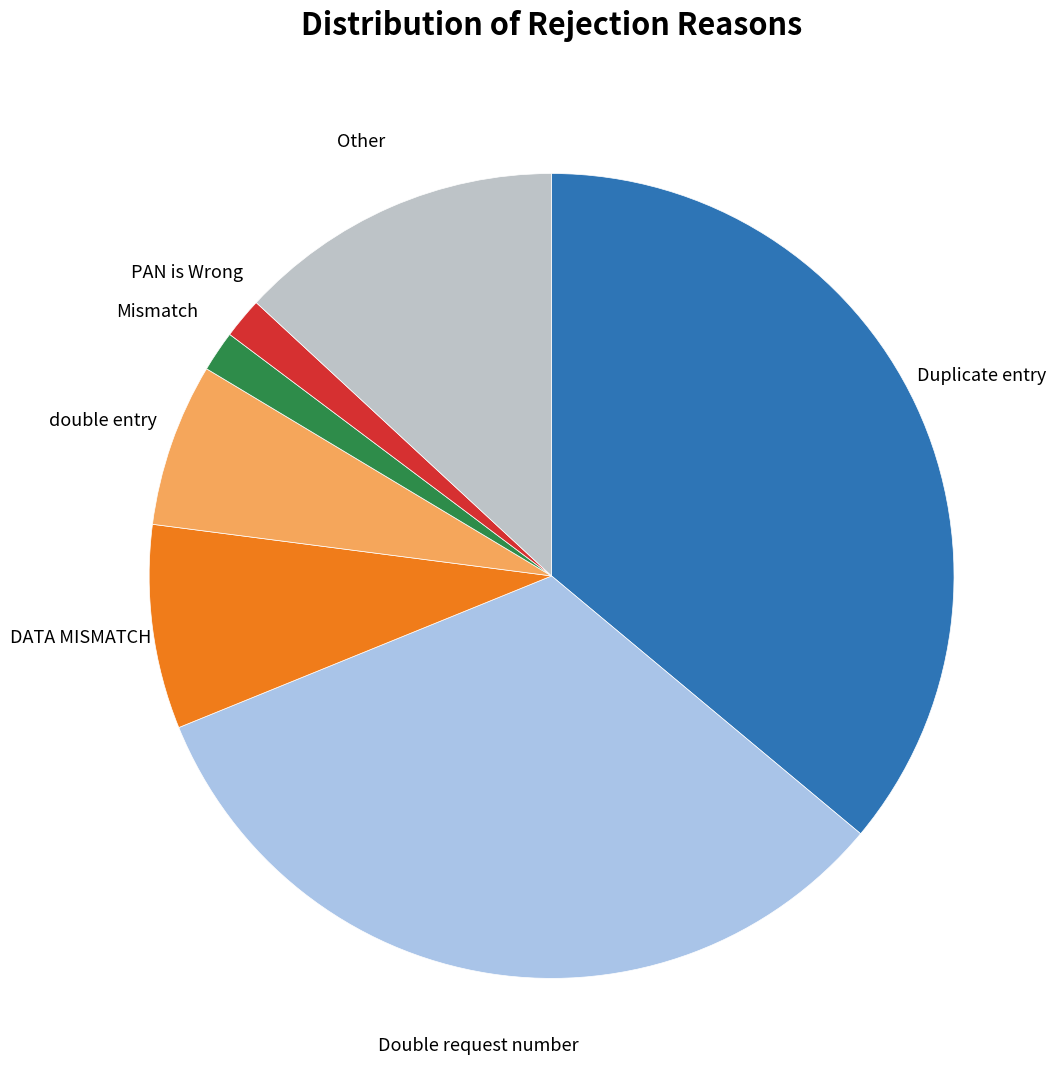

Is it true that Double request number is 33% of the pie?

True